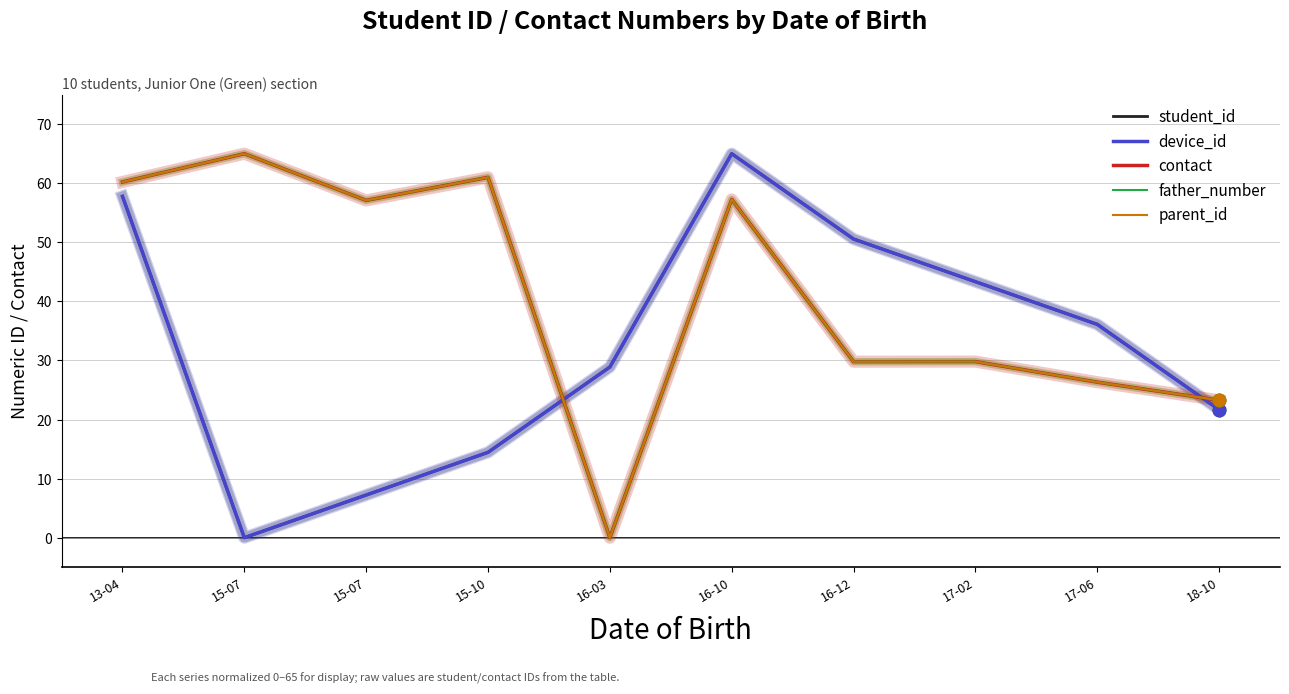

Does the chart have visible grid lines?

Yes